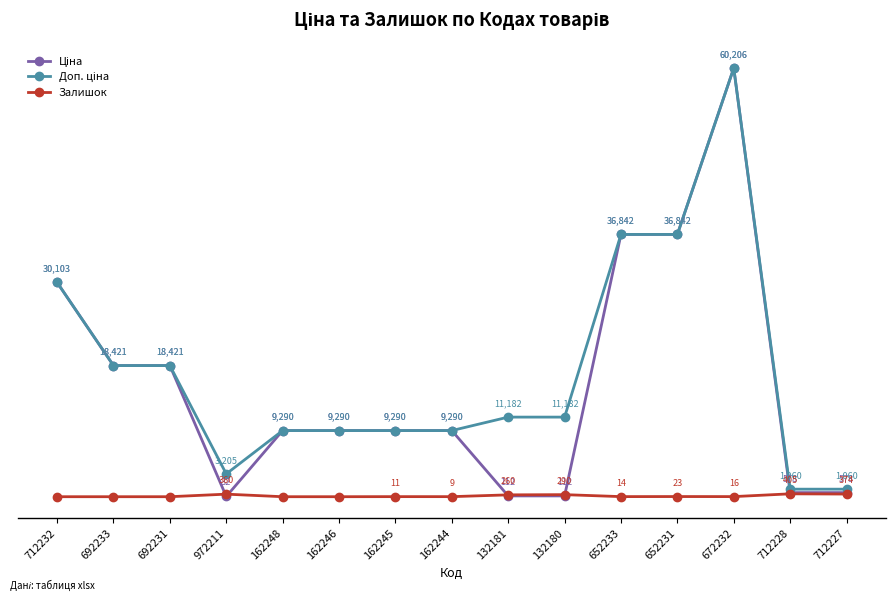

True or false: Ціна and Доп. ціна cross at least once.

False